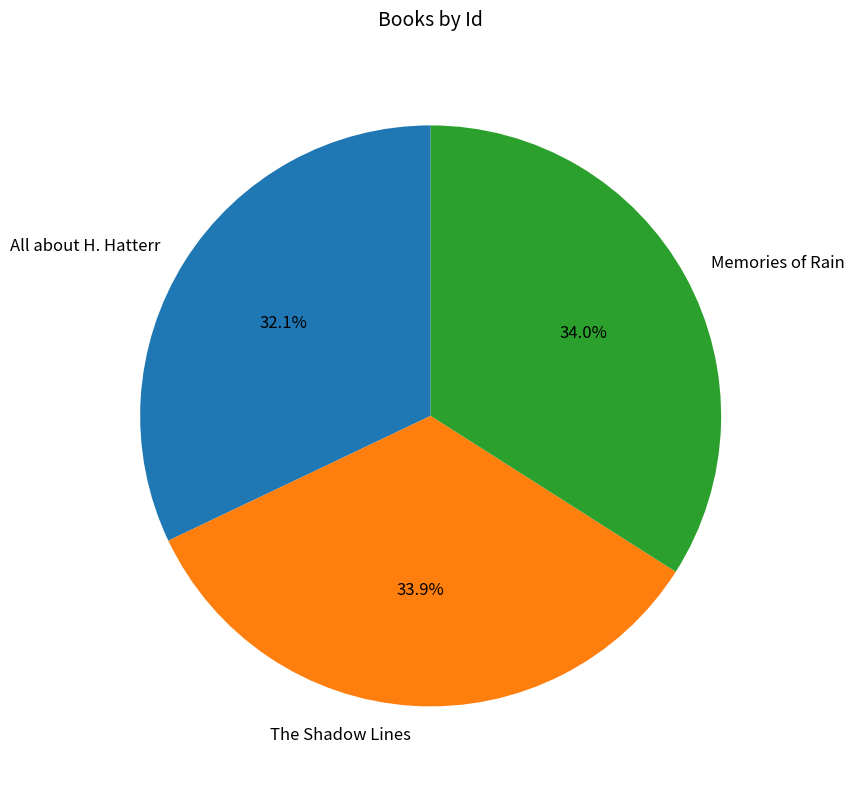

Is The Shadow Lines the majority of the pie?

No